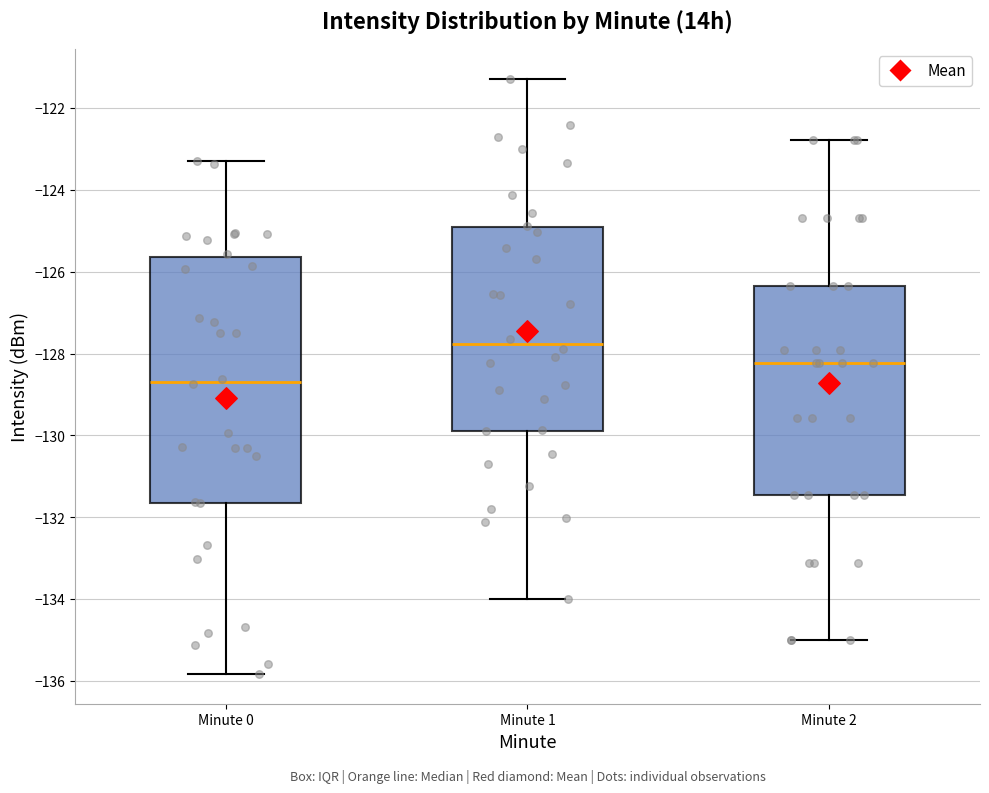

Which box is the tallest, from its lower edge to its upper edge?

Minute 0